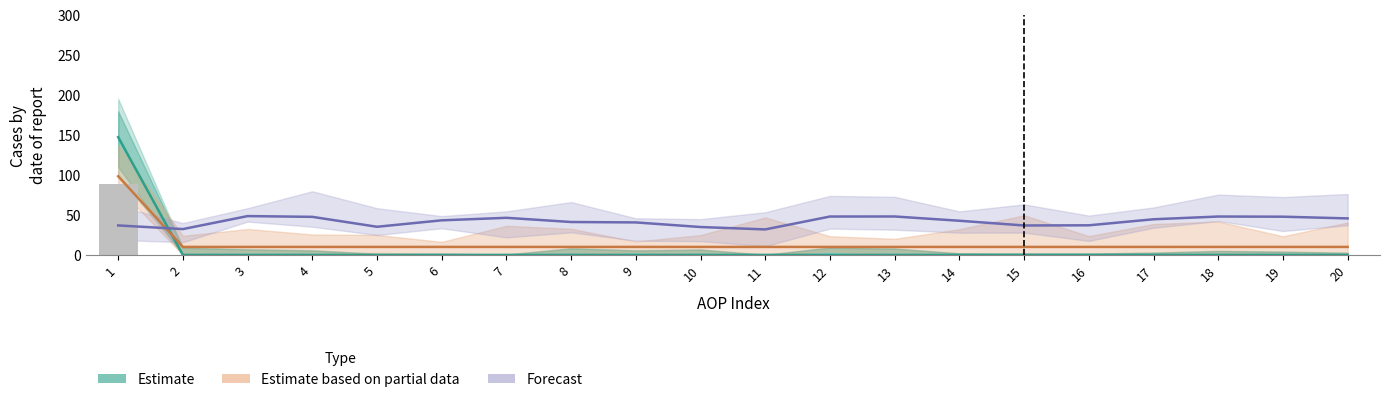

Reading left to right, list all the values displayed in this chart.

Estimate: 1=147.1	2=0.0	3=0.0	4=0.0	5=0.0	6=0.0	7=0.0	8=0.0	9=0.0	10=0.0	11=0.0	12=0.0	13=0.0	14=0.0	15=0.0	16=0.0	17=0.0	18=0.0	19=0.0	20=0.0
Estimate based on partial data: 1=98.3	2=10.0	3=10.0	4=10.0	5=10.0	6=10.0	7=10.0	8=10.0	9=10.0	10=10.0	11=10.0	12=10.0	13=10.0	14=10.0	15=10.0	16=10.0	17=10.0	18=10.0	19=10.0	20=10.0
Forecast: 1=36.8	2=32.3	3=48.5	4=47.5	5=35.2	6=43.2	7=46.3	8=41.1	9=40.6	10=34.8	11=31.9	12=47.9	13=48.0	14=42.7	15=36.8	16=37.0	17=44.5	18=47.9	19=47.7	20=45.6